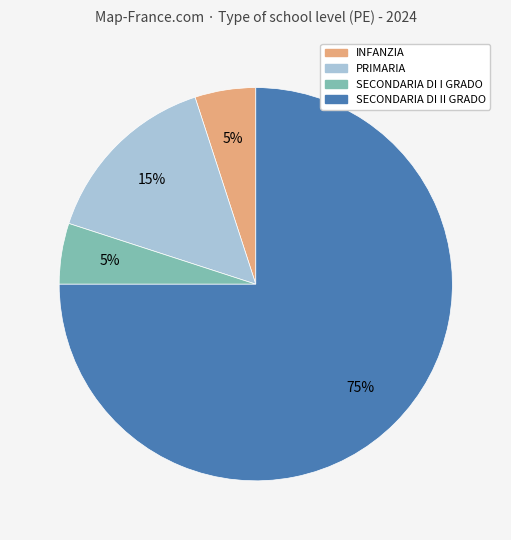

Is the sum of SECONDARIA DI II GRADO and PRIMARIA greater than half?

Yes